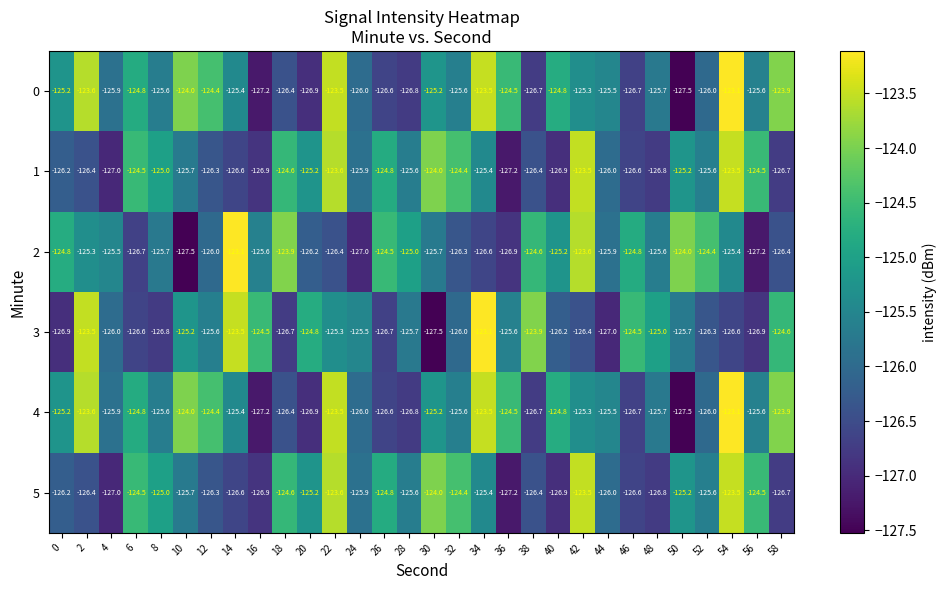

At which category is the sum across all series the highest?

54